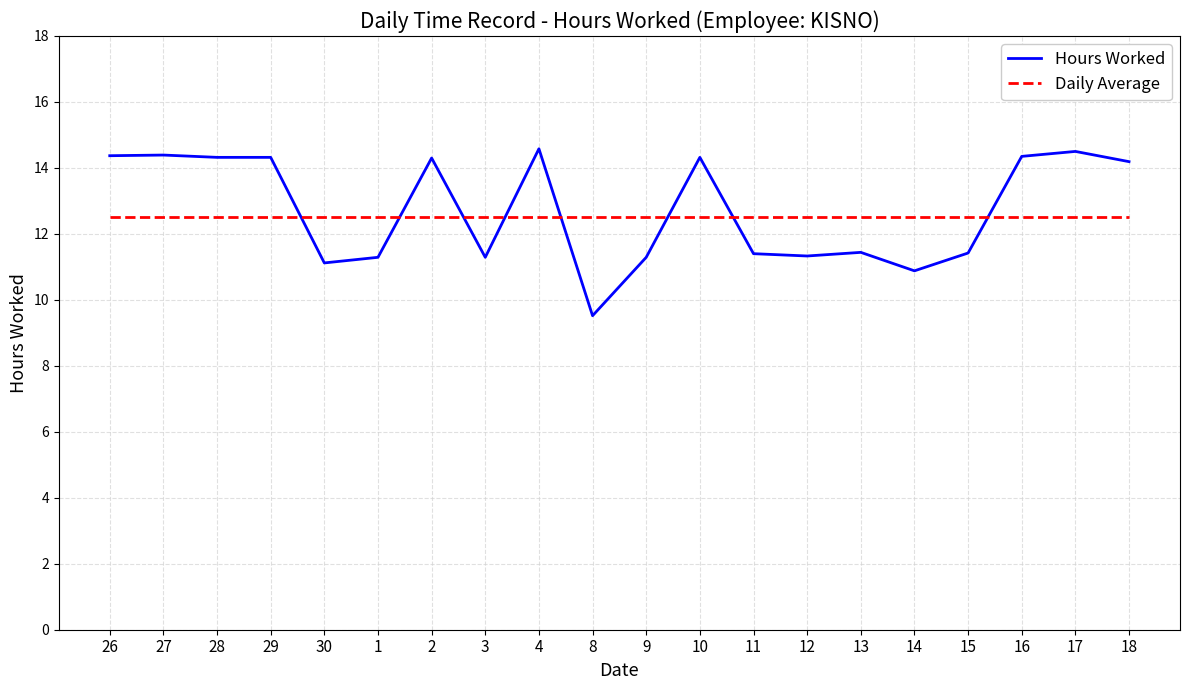

What are all the series names shown in the legend?

Hours Worked, Daily Average